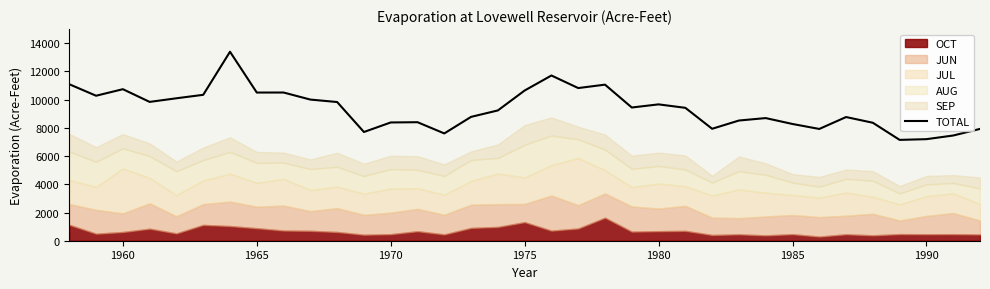

The value of TOTAL at 1975 is 10646. True or false?

True